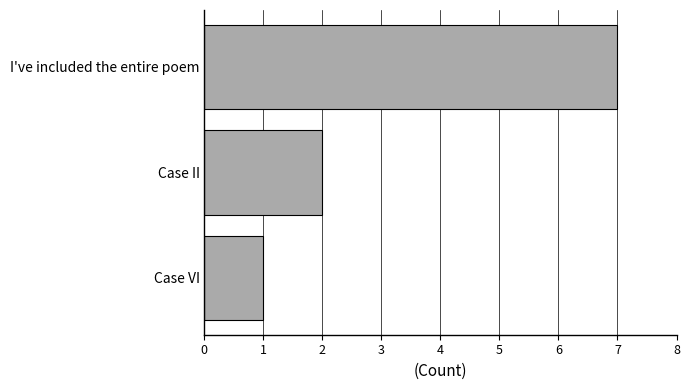

Reading top to bottom, list all the values displayed in this chart.

7	2	1